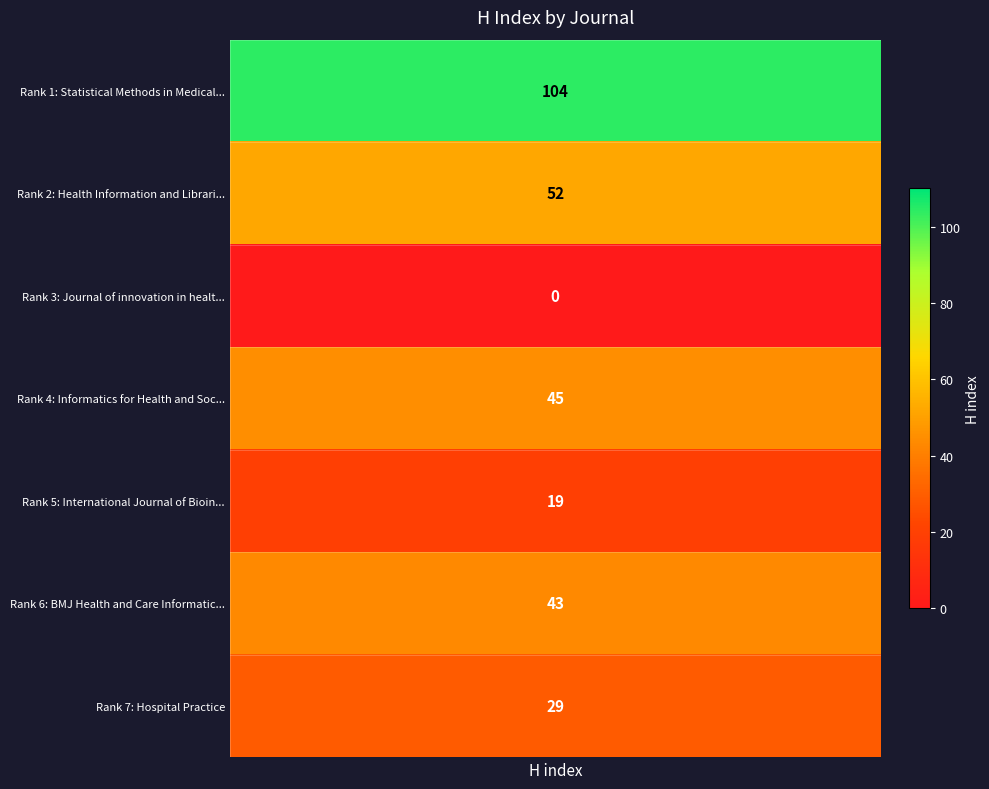

Count the number of values greater than 43.

3